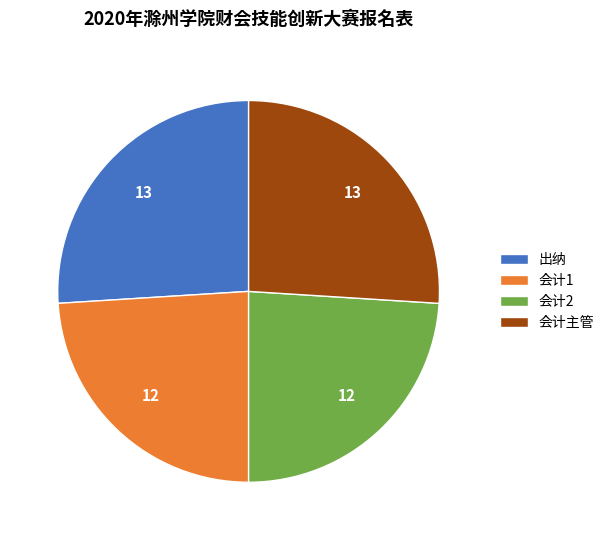

Count the number of slices in the pie.

4